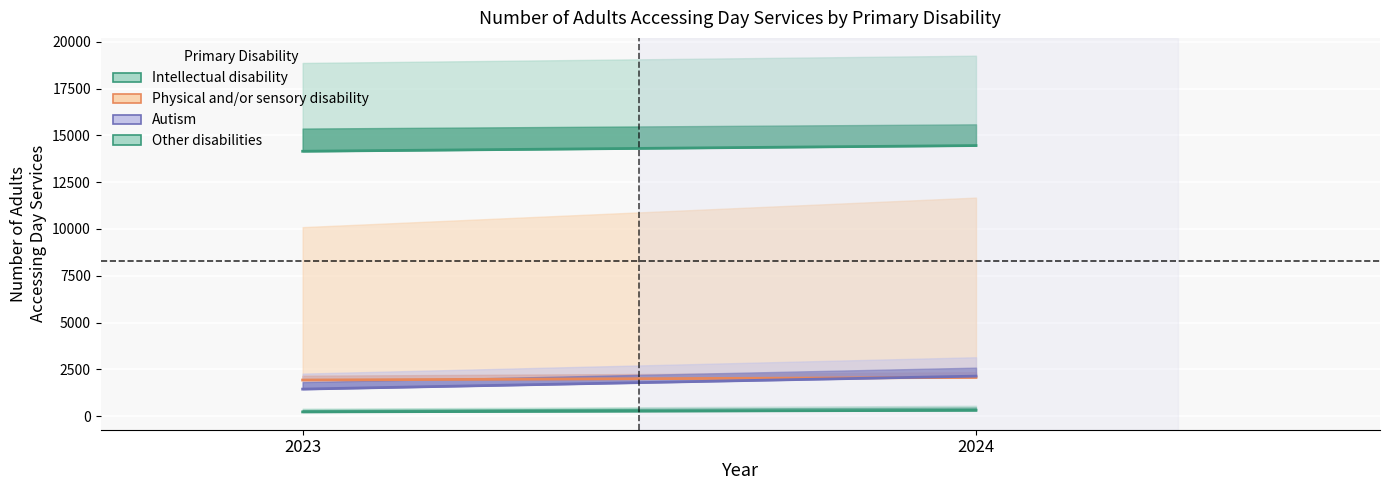

What is the maximum value shown in the chart?

14459